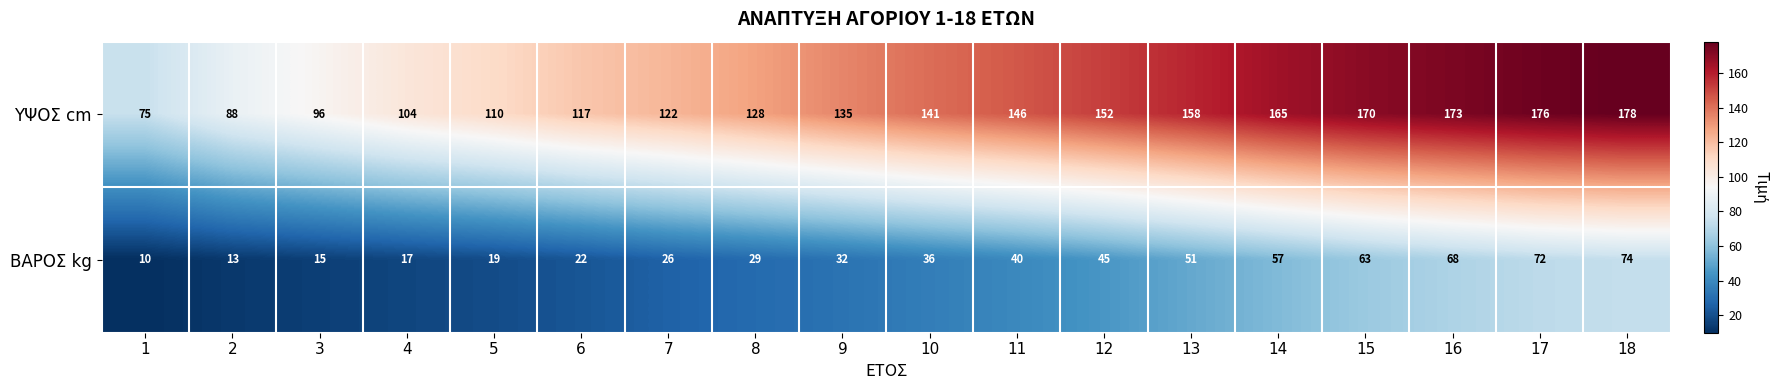

Is it true that ΥΨΟΣ cm equals 165 at 14?

True